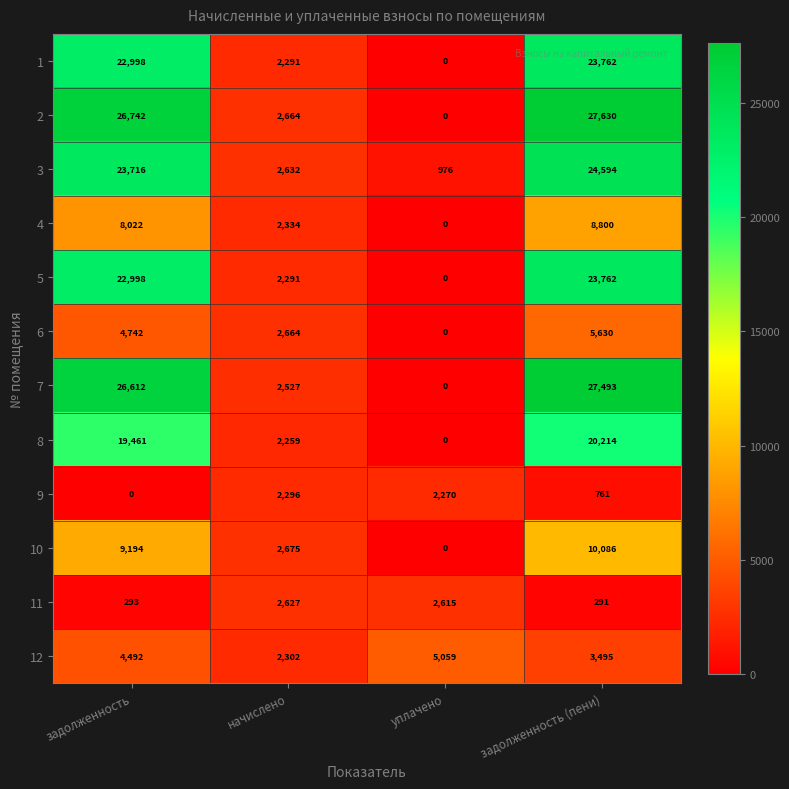

Is the value of 3 at уплачено greater than the value of 7 at задолженность (пени)?

No